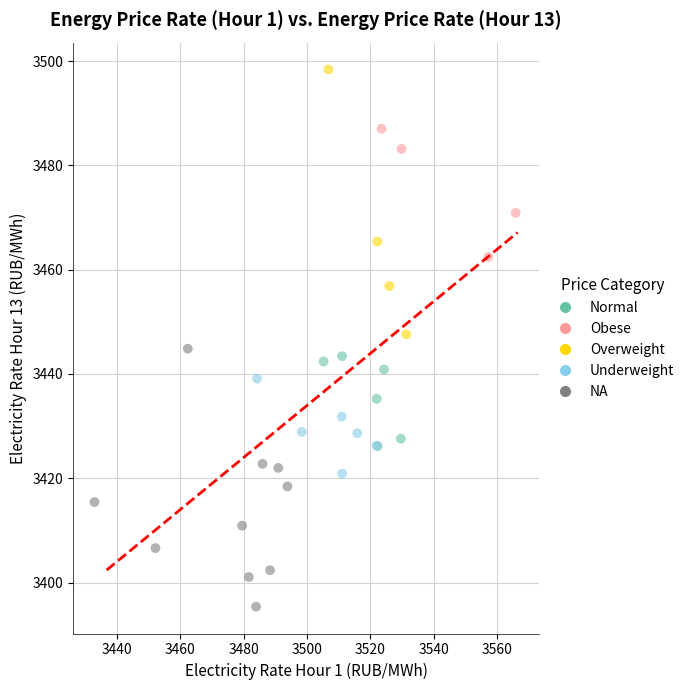

Which series contains the highest Y value?

Overweight